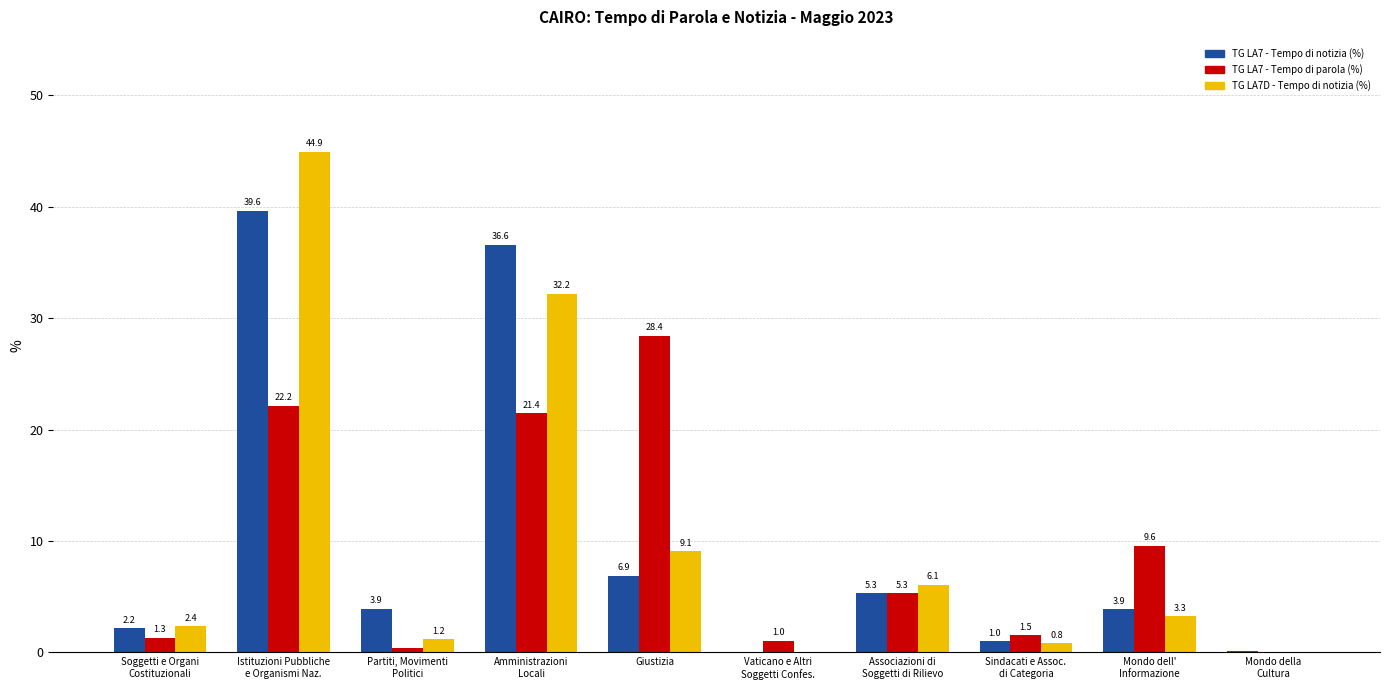

At which category is the sum across all series the highest?

Istituzioni Pubbliche
e Organismi Naz.